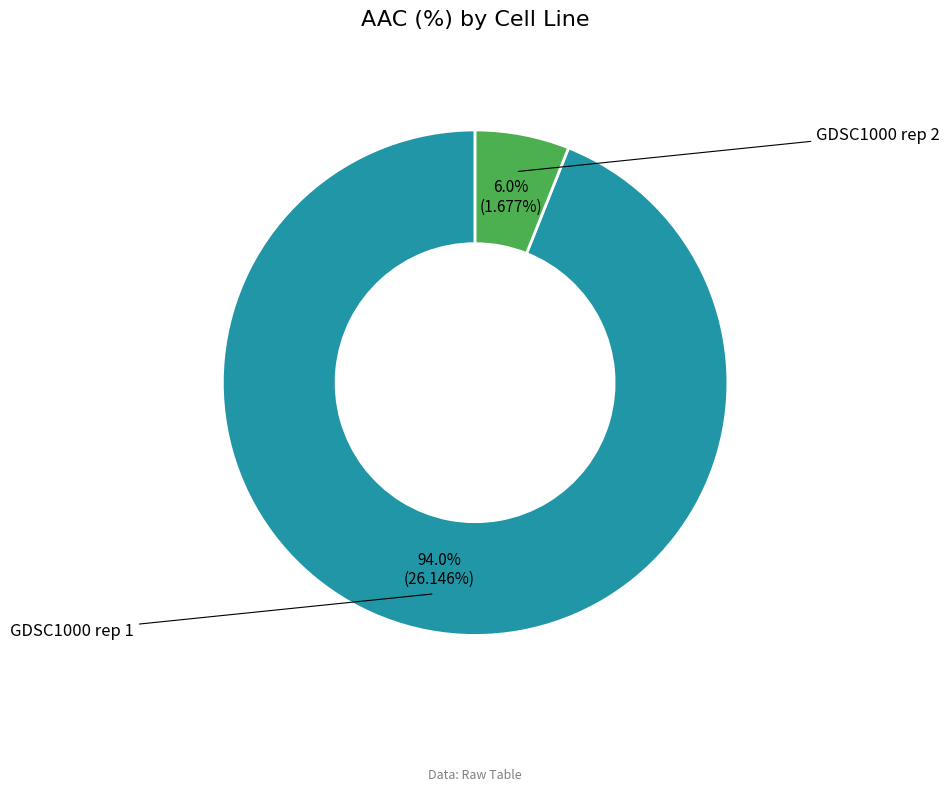

Is there any slice that represents more than half of the pie?

Yes